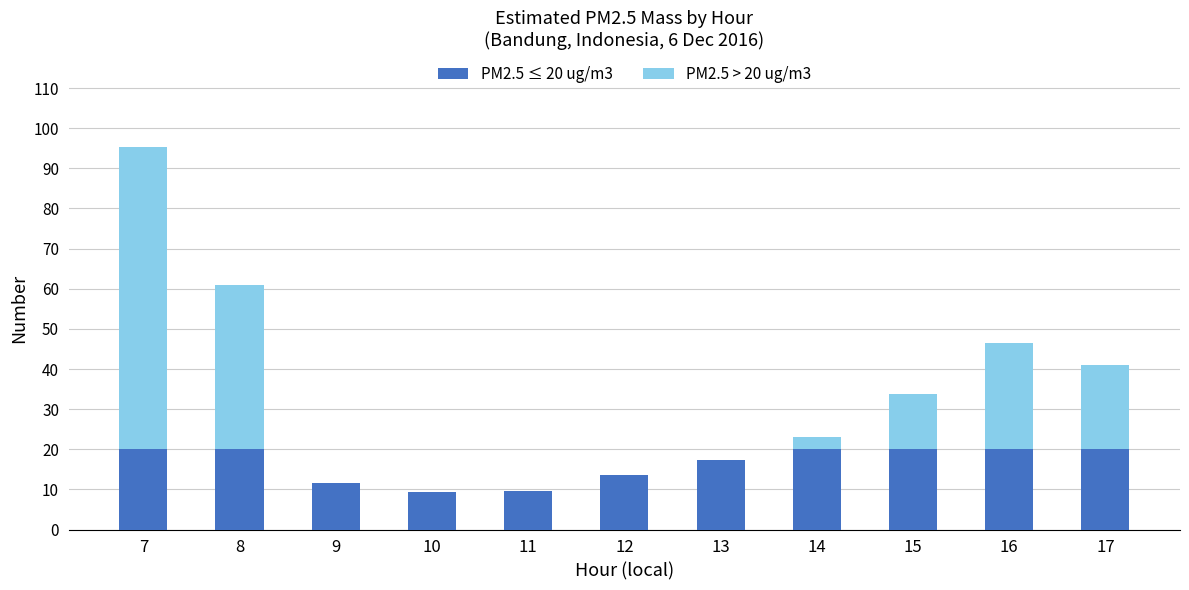

What is the sum of the PM2.5 ≤ 20 ug/m3 values at 8 and 7?

40.0